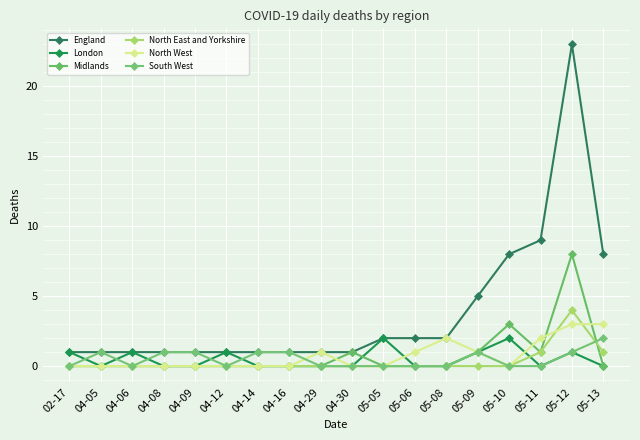

True or false: London has a value of 2 at 04-06.

False